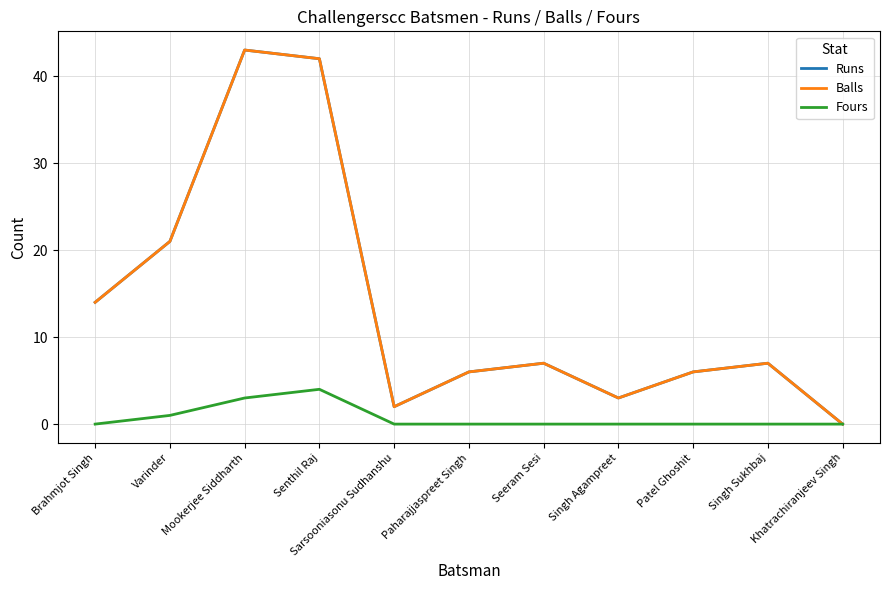

Is this an area chart (filled region under the line)?

No